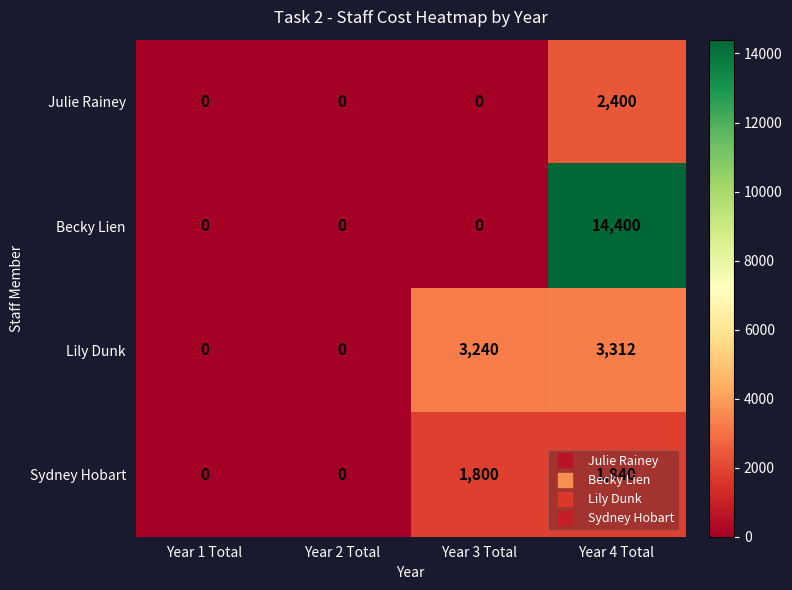

What is the maximum value shown in the chart?

14400